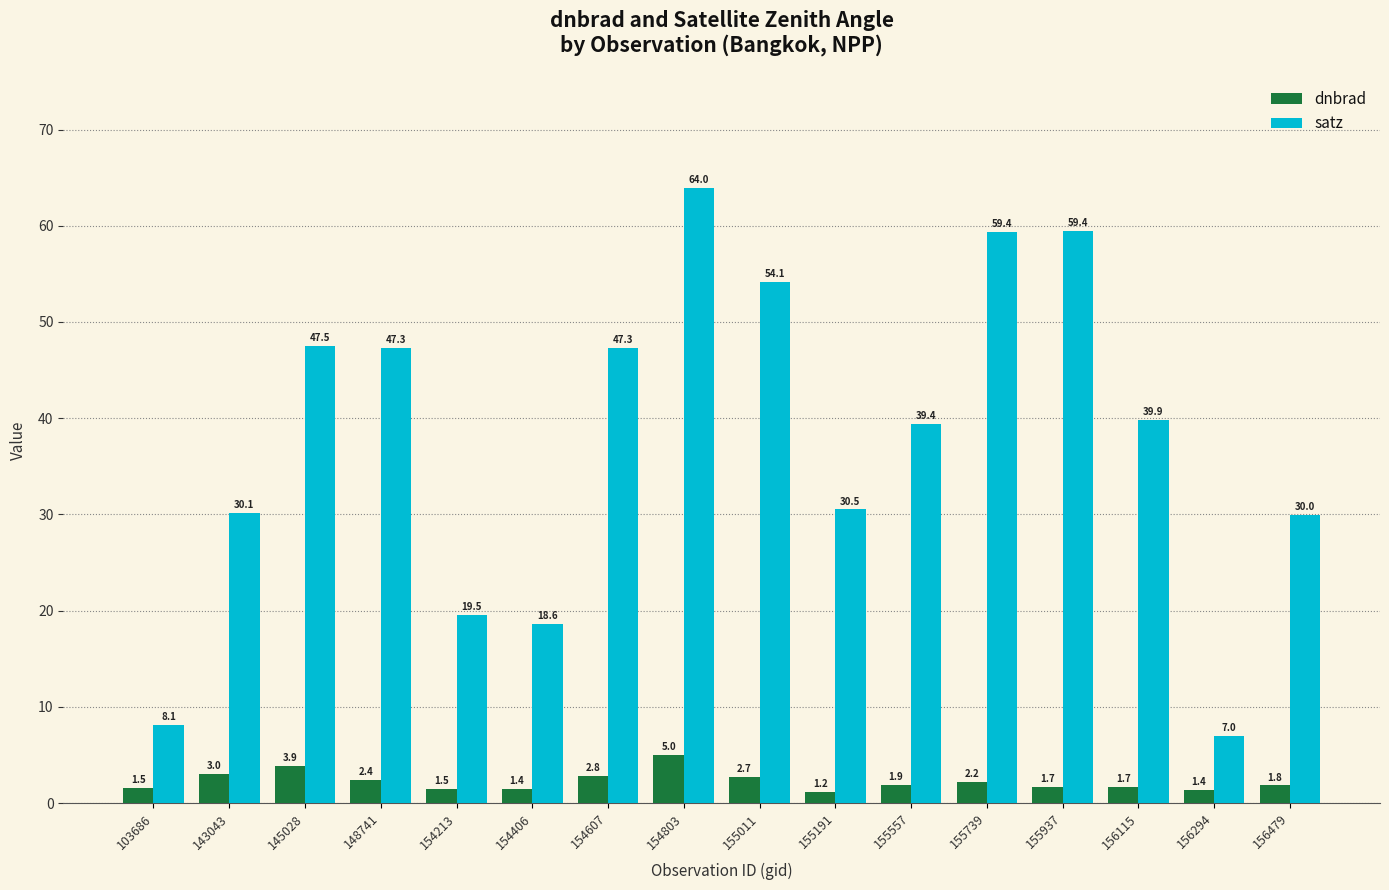

Reading left to right, list all the values displayed in this chart.

dnbrad: 103686=1.5	143043=3.0	145028=3.9	148741=2.4	154213=1.5	154406=1.4	154607=2.8	154803=5.0	155011=2.7	155191=1.2	155557=1.9	155739=2.2	155937=1.7	156115=1.7	156294=1.4	156479=1.8
satz: 103686=8.1	143043=30.1	145028=47.5	148741=47.3	154213=19.5	154406=18.6	154607=47.3	154803=64.0	155011=54.1	155191=30.5	155557=39.4	155739=59.4	155937=59.4	156115=39.9	156294=7.0	156479=30.0